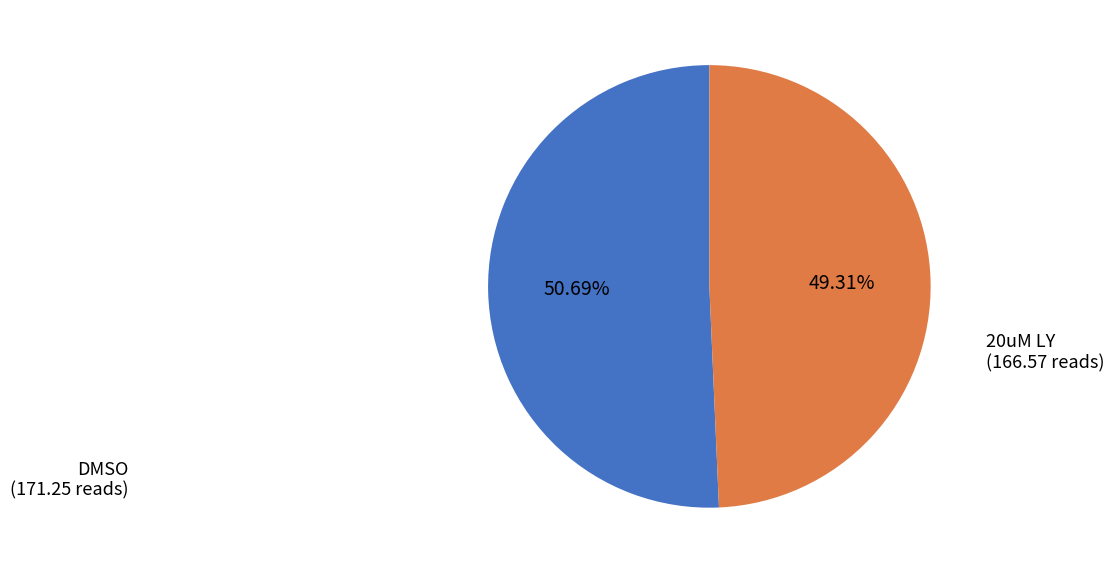

How many segments does this pie chart have?

2